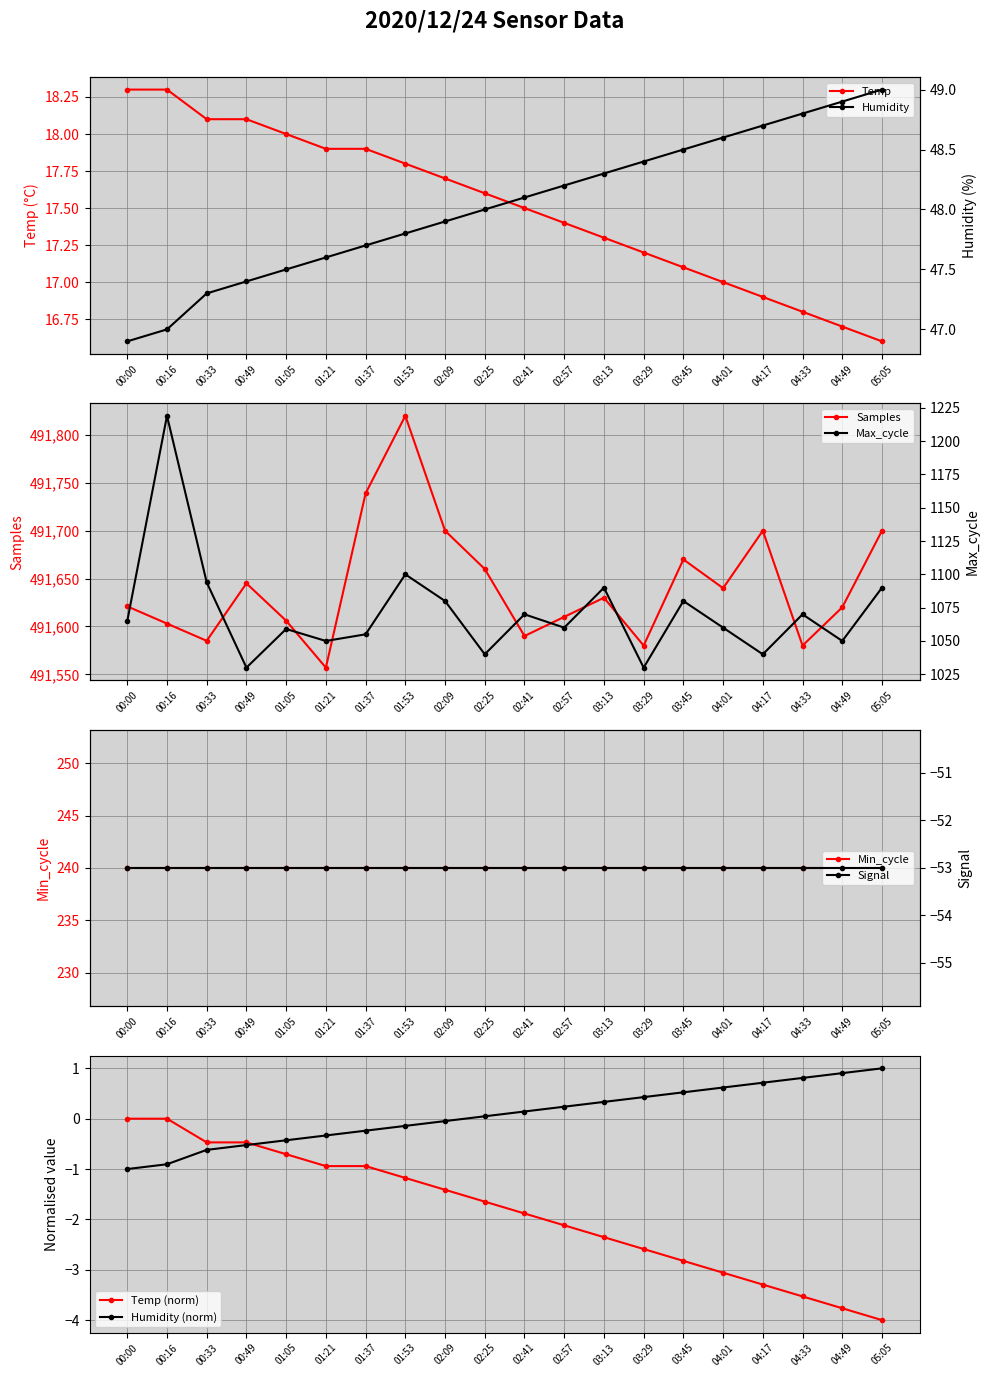

What is the value of the Temp point at the 12th from the left?

17.4